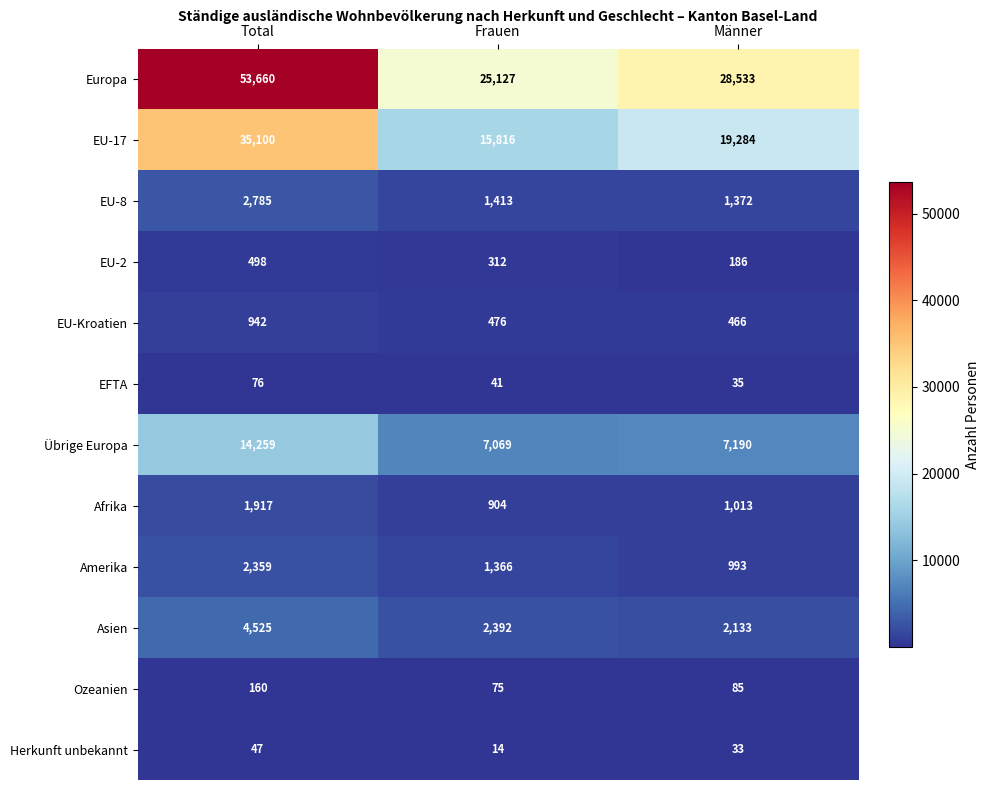

At Männer, list the series in order from largest to smallest.

Europa, EU-17, Übrige Europa, Asien, EU-8, Afrika, Amerika, EU-Kroatien, EU-2, Ozeanien, EFTA, Herkunft unbekannt